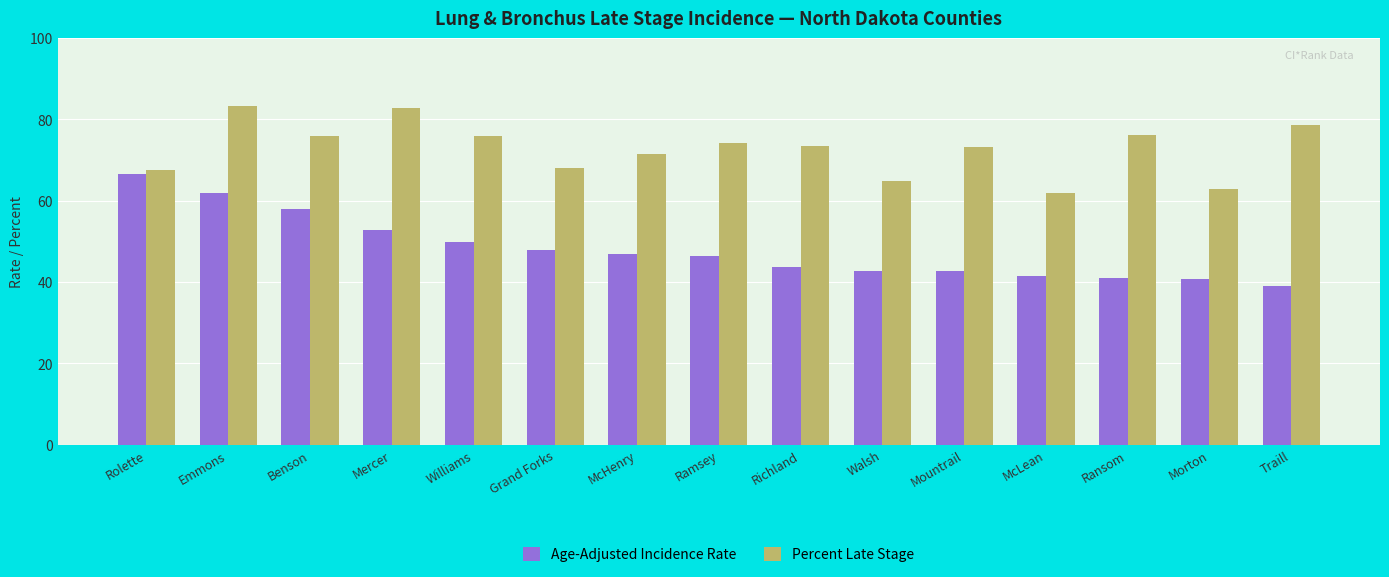

List the series in order of their overall mean, lowest first.

Age-Adjusted Incidence Rate, Percent Late Stage